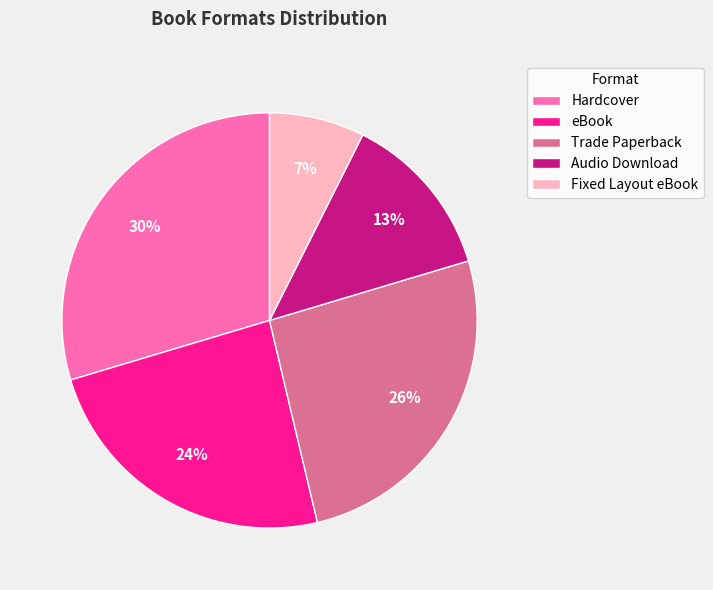

To the nearest percent, what is the average slice percentage?

20%